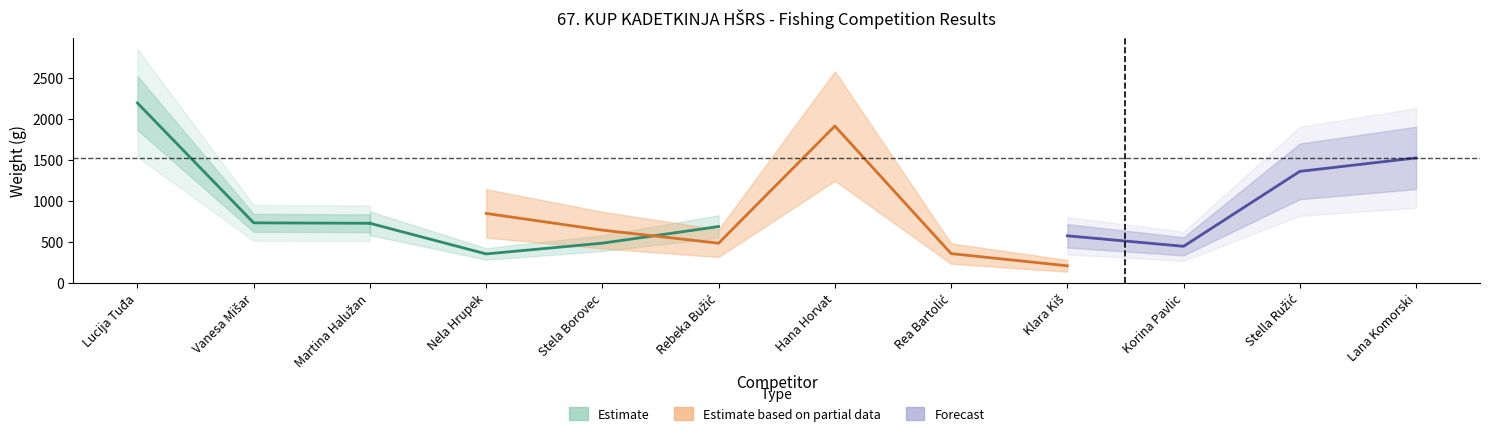

Is the value of Total_Weight at Rebeka Bužić greater than the value of Day2_Weight at Martina Halužan?

Yes